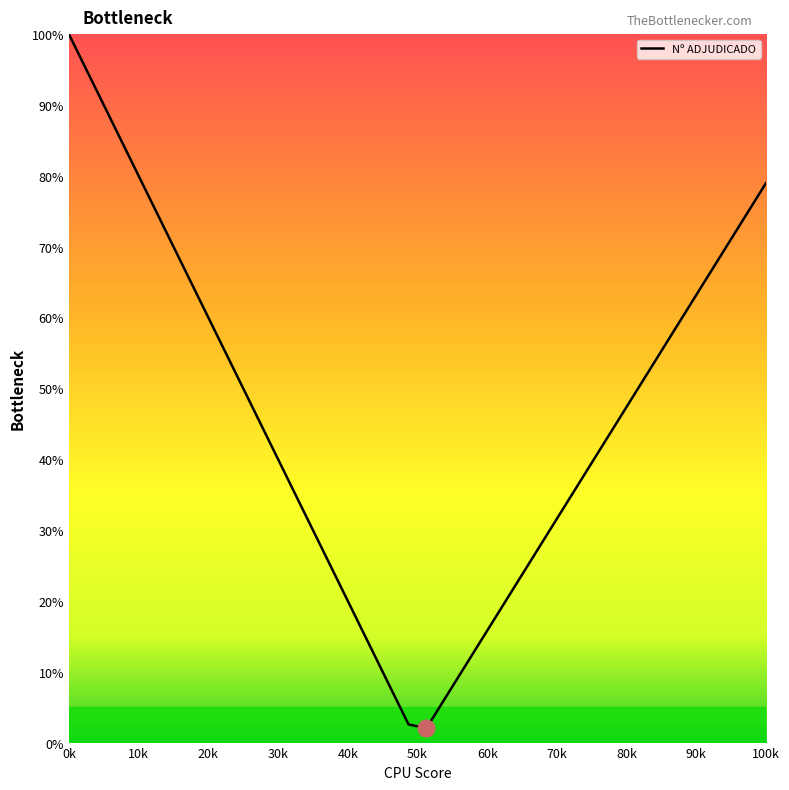

Does the chart display data point markers on the line(s)?

No